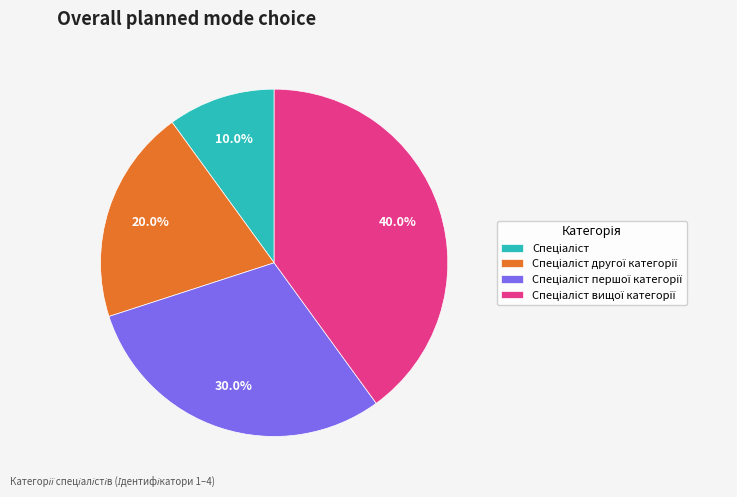

Does any single category account for the majority?

No